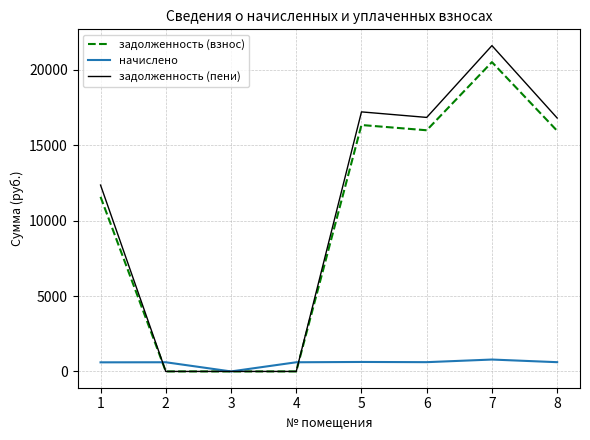

What is the spread (max minus min) of values at 6?

16230.5